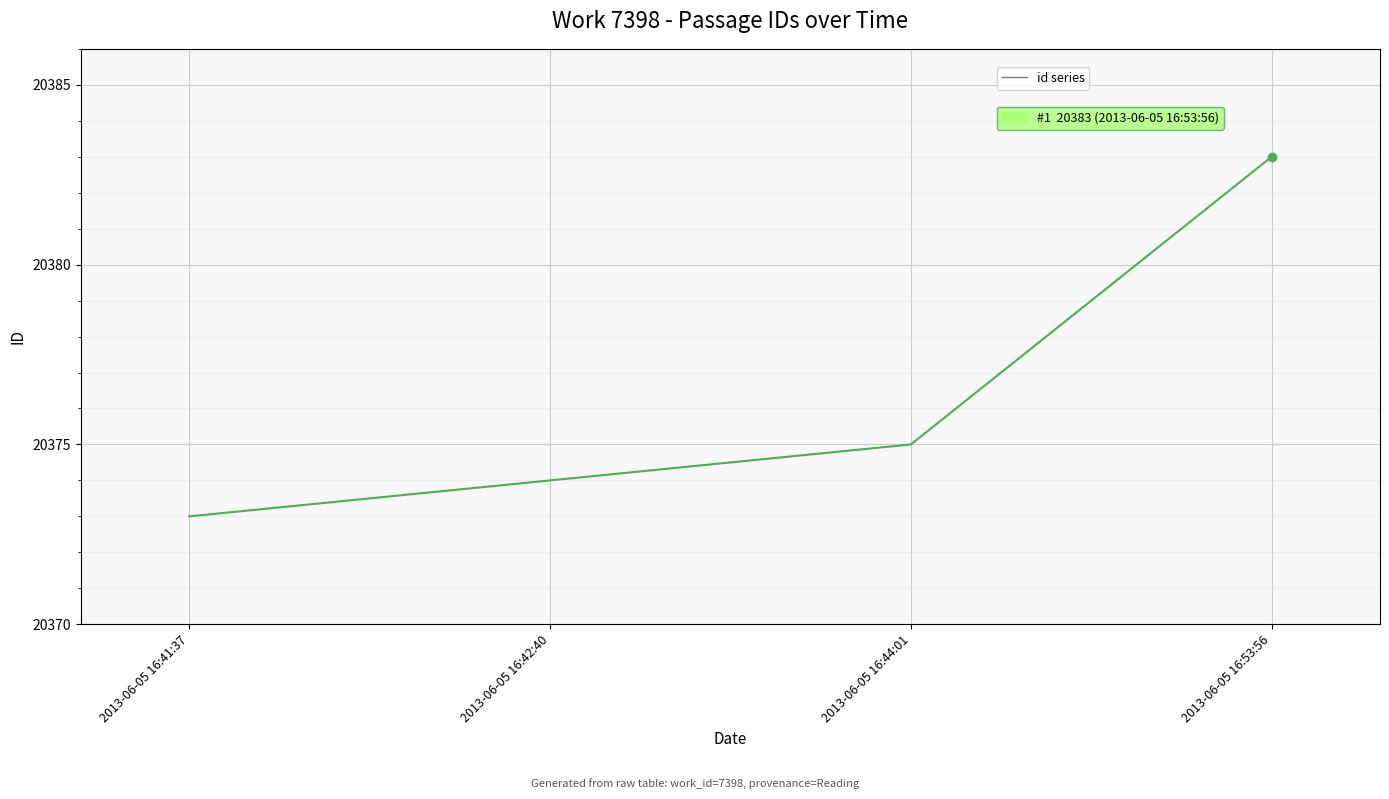

What is the ratio of the value at 2013-06-05 16:44:01 to the value at 2013-06-05 16:53:56?

1.0